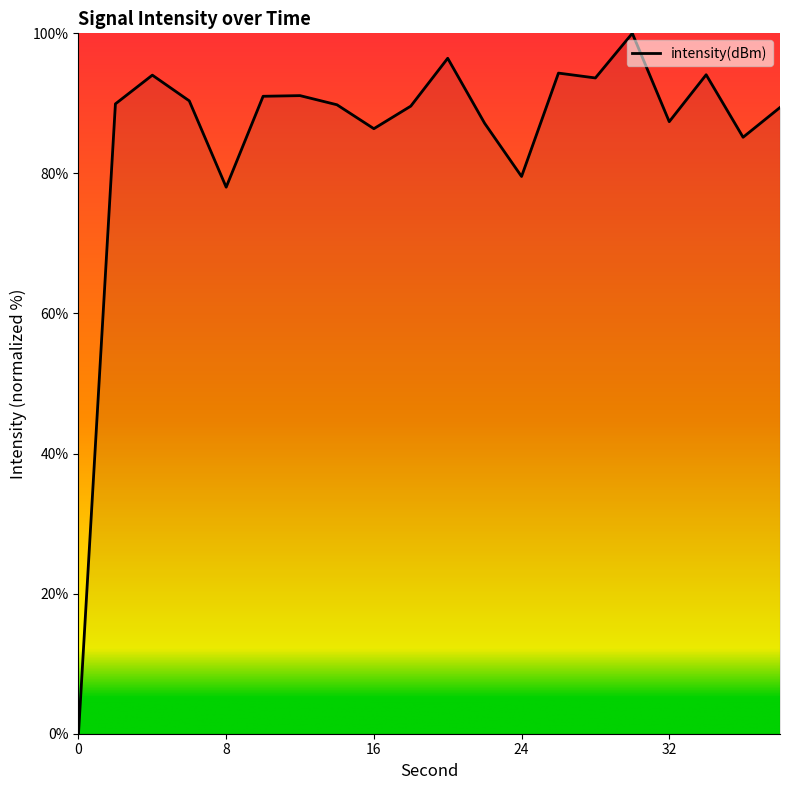

What is the difference between the maximum and minimum values?

100.0